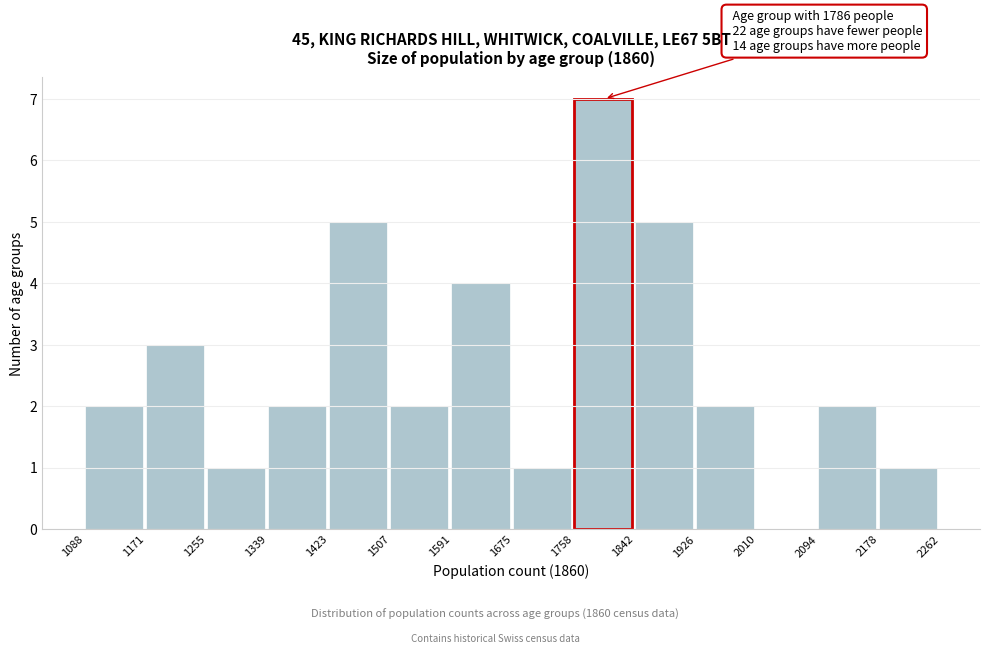

Which range on the x-axis has the tallest bar?

1758 to 1842